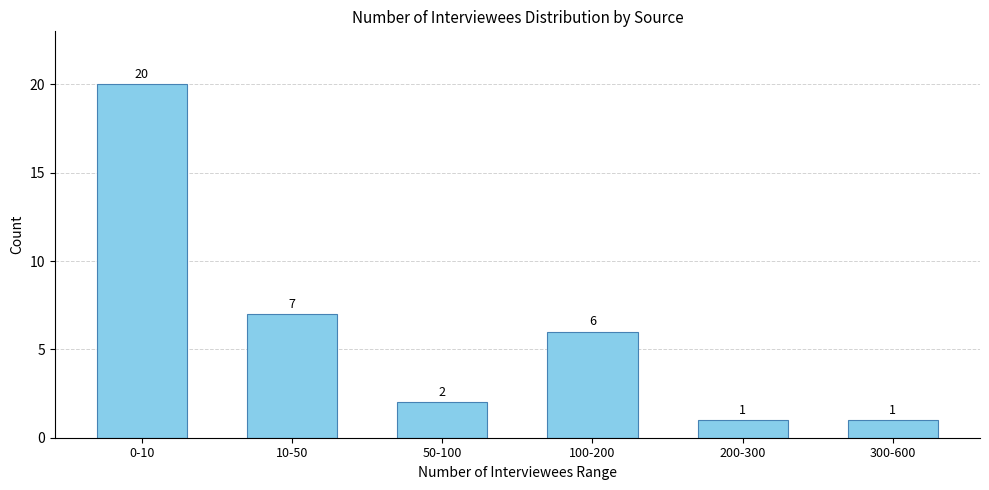

Reading left to right, list all the values displayed in this chart.

20	7	2	6	1	1